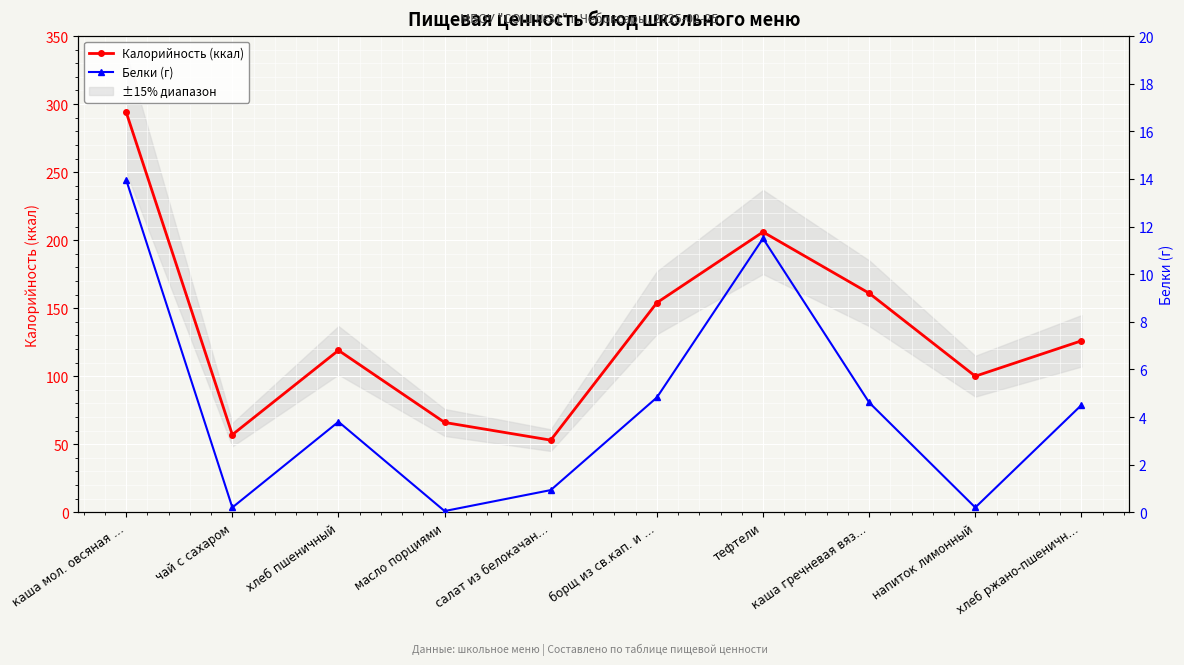

At which category is the sum across all series the highest?

каша мол. овсяная …